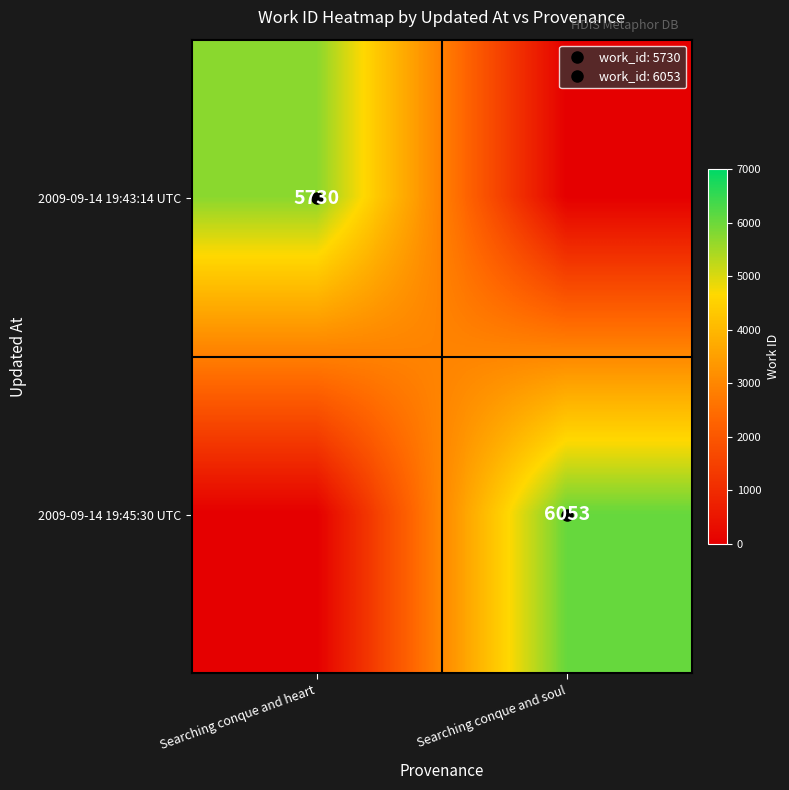

Is it true that 2009-09-14 19:43:14 UTC equals -3322 at Searching conque and soul?

False